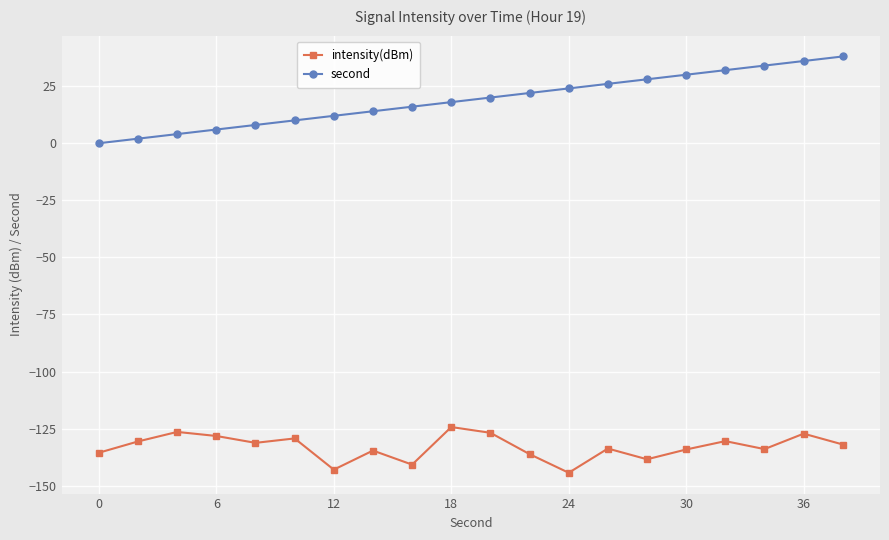

List the series in order of their peak value, lowest first.

intensity(dBm), second